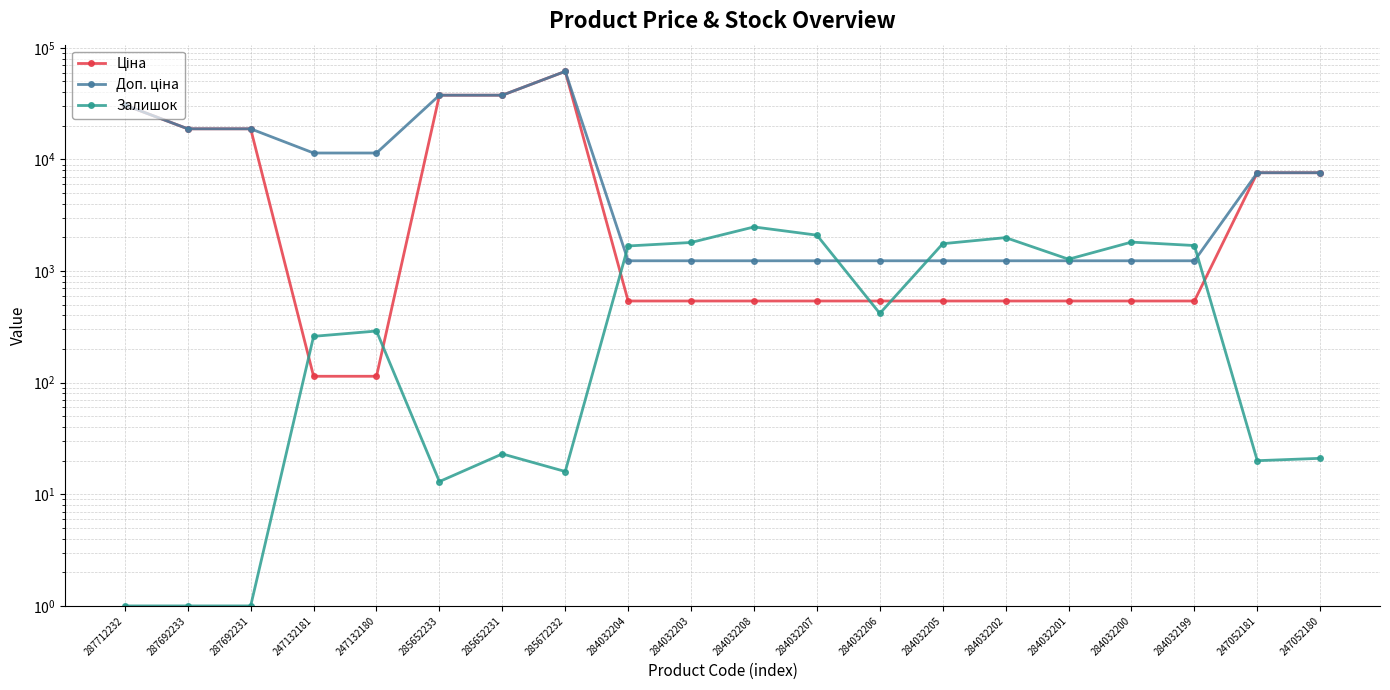

What is the label of the 15th point from the left?

284032202